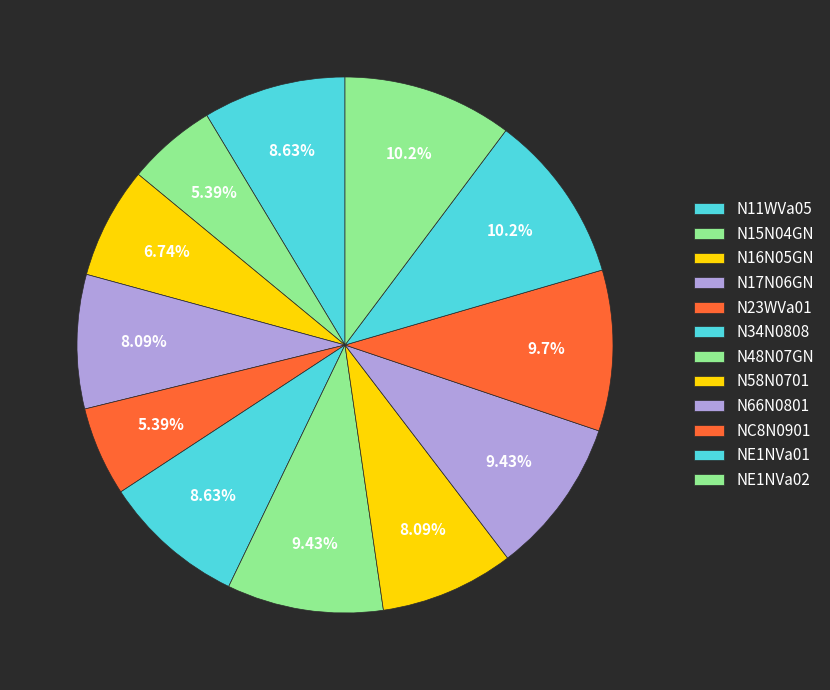

To the nearest percent, what portion does N11WVa05 represent?

9%